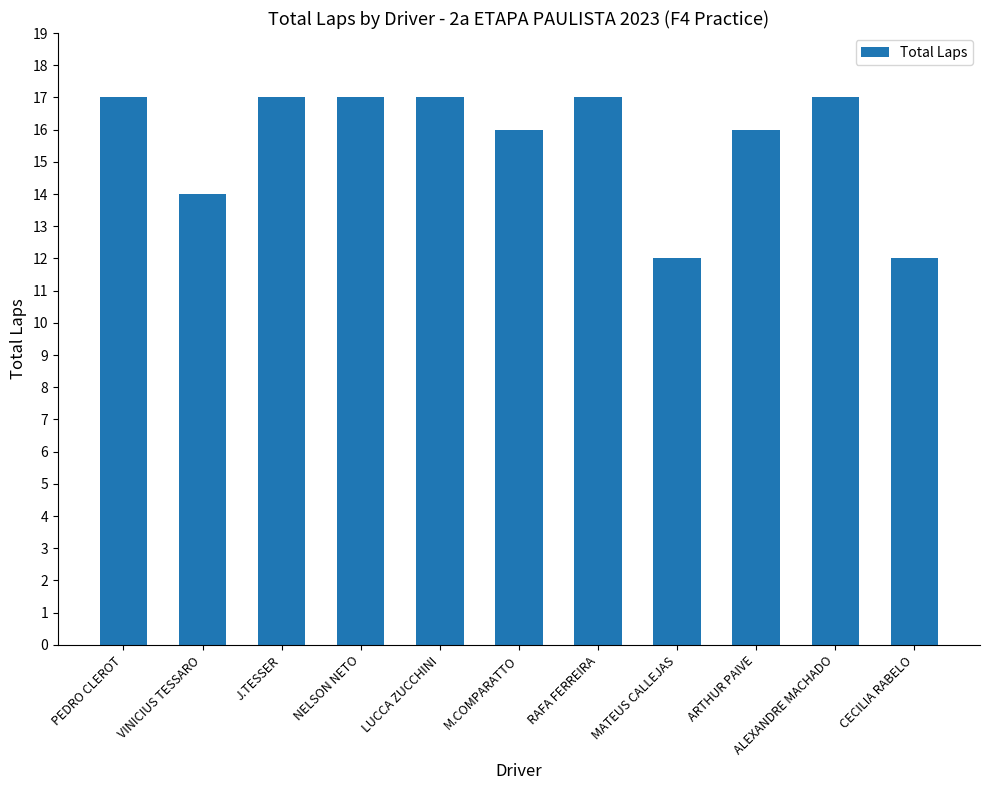

What is the value of the 11th bar from the left?

12